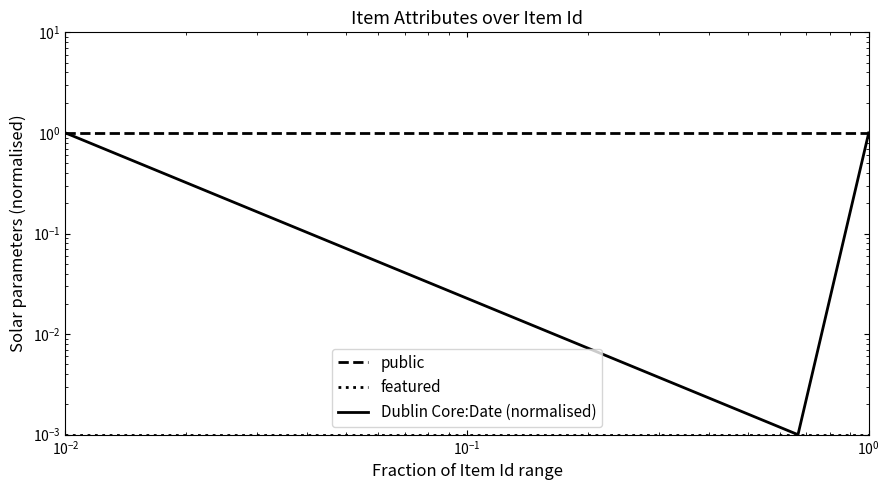

What is the label of the 3rd point from the right?

$\mathdefault{10^{-3}}$